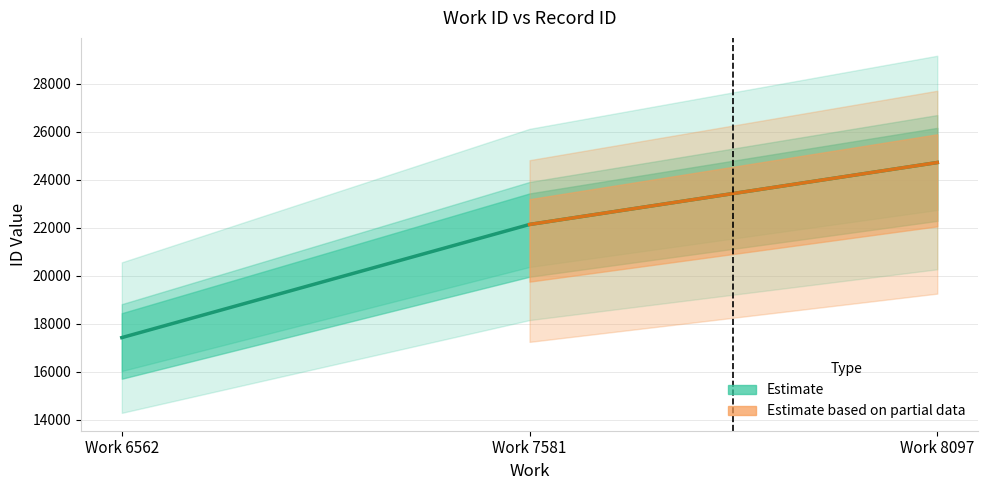

The value at Work 8097 is 41806. True or false?

False